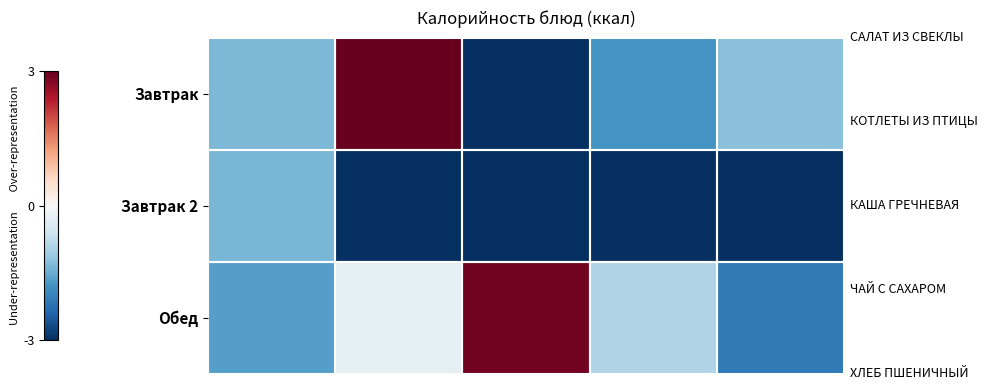

List the series in order of their overall mean, lowest first.

Завтрак 2, Завтрак, Обед